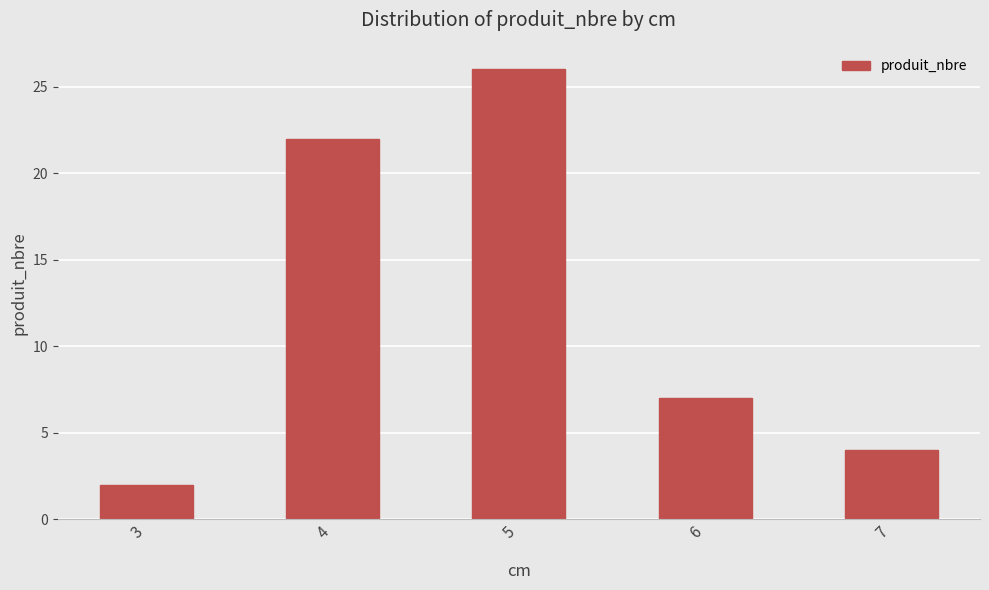

Count the number of categories in the chart.

5